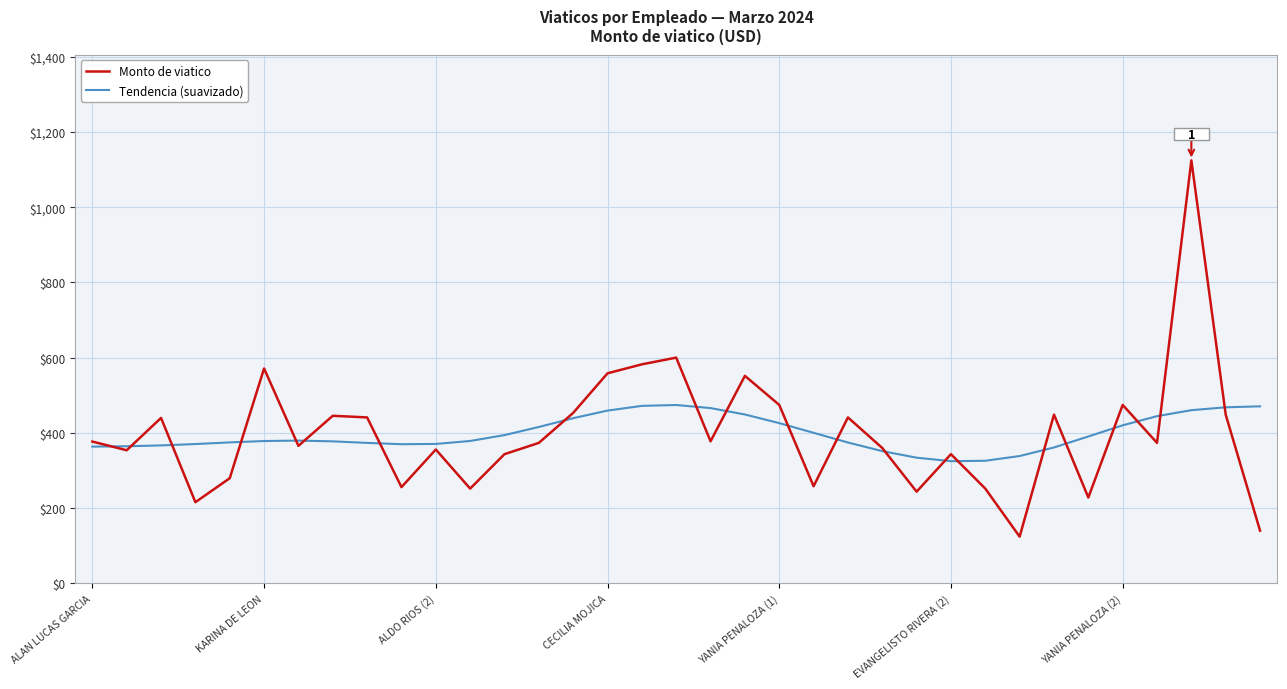

Which series has the widest spread of values?

Monto de viatico